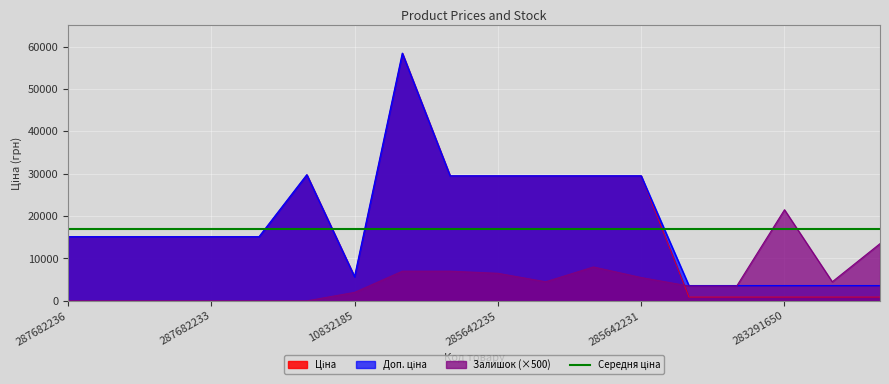

Between which two adjacent categories do Доп. ціна and Залишок first intersect?

283291651 and 283291650